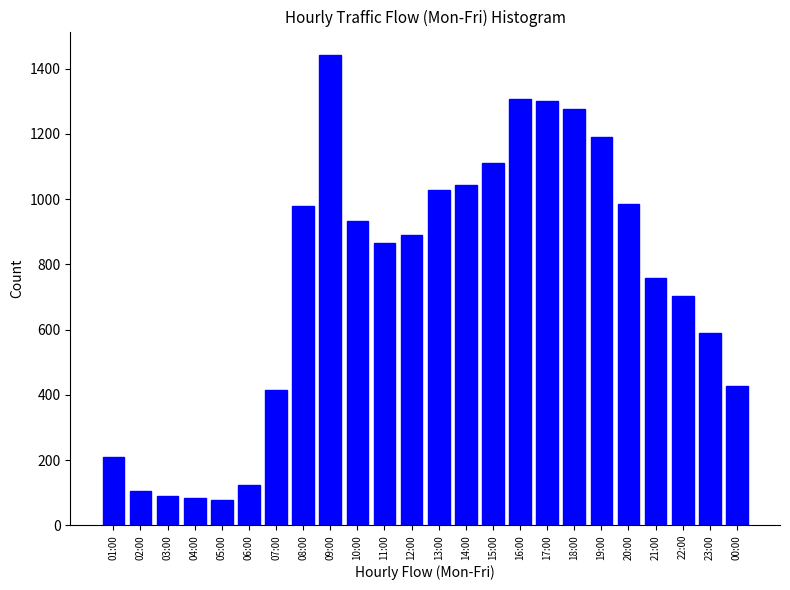

What is the difference between the values at 22:00 and 02:00?

597